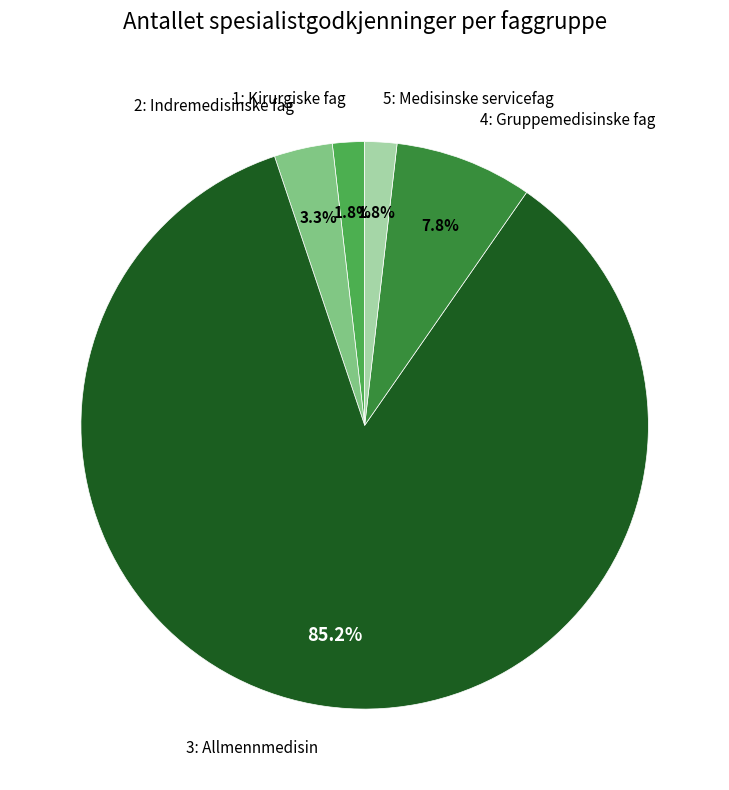

Is there a majority slice in this chart?

Yes